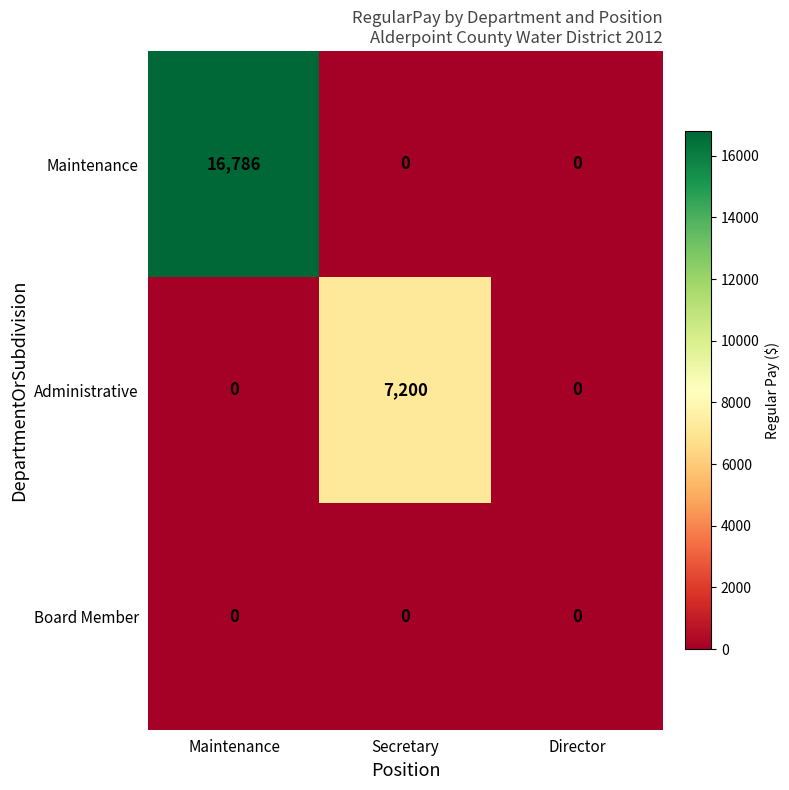

Which series has the largest range (max minus min)?

Maintenance